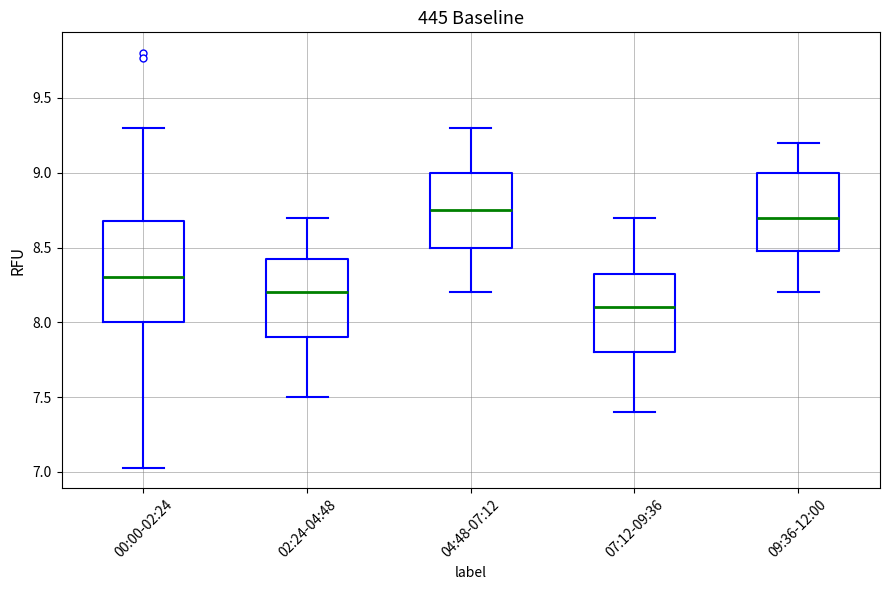

Reading left to right, read every box against the y-axis: the position of its median line, the range the box covers, and the ends of its whiskers. The values are not printed on the chart, so give them approximately, as read against the axis.

00:00-02:24: median 8.30, box 8.00 to 8.70, whiskers 7.05 to 9.30
02:24-04:48: median 8.20, box 7.90 to 8.45, whiskers 7.50 to 8.70
04:48-07:12: median 8.75, box 8.50 to 9.00, whiskers 8.20 to 9.30
07:12-09:36: median 8.10, box 7.80 to 8.35, whiskers 7.40 to 8.70
09:36-12:00: median 8.70, box 8.50 to 9.00, whiskers 8.20 to 9.20